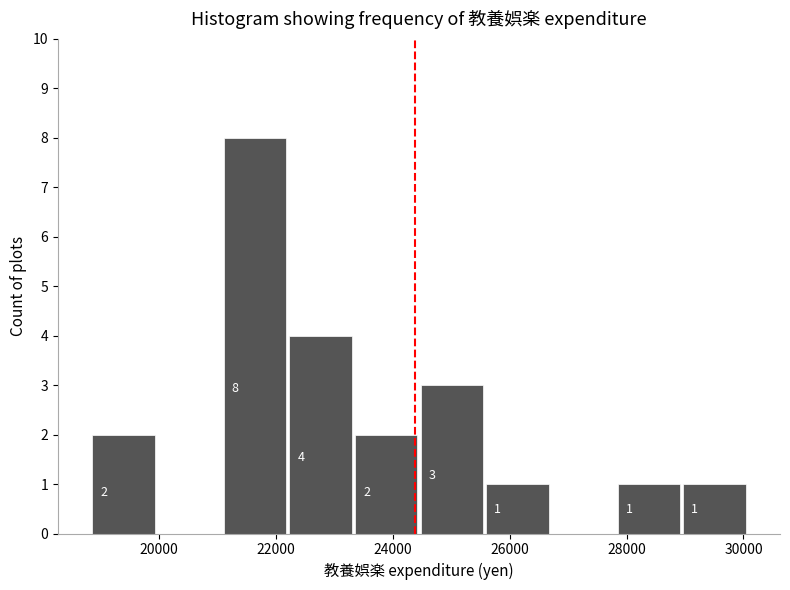

Over which range of the x-axis is the bar tallest?

21000 to 22200